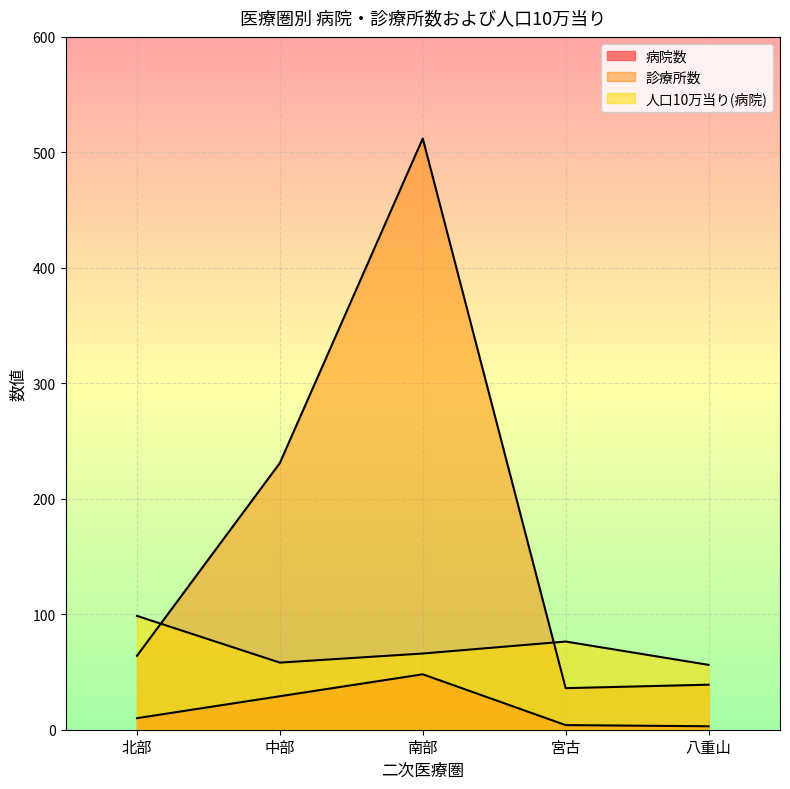

At which category does 診療所数 reach its first local valley?

宮古